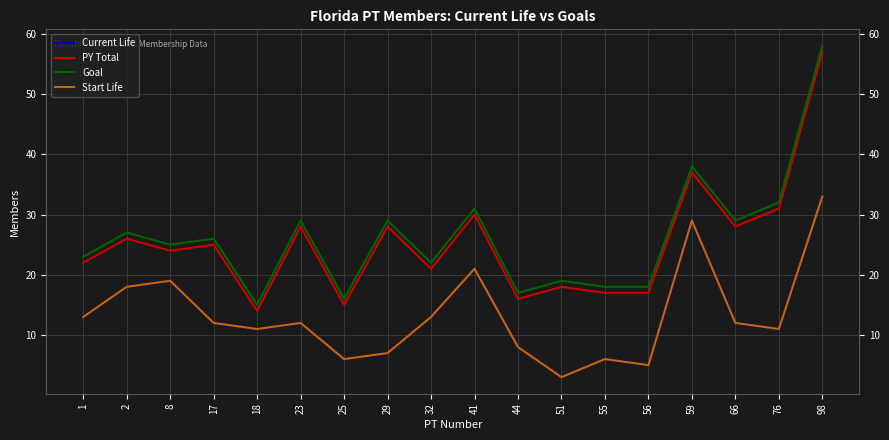

Rank the categories by PY Total value from highest to lowest.

98, 59, 76, 41, 23, 29, 66, 2, 17, 8, 1, 32, 51, 55, 56, 44, 25, 18